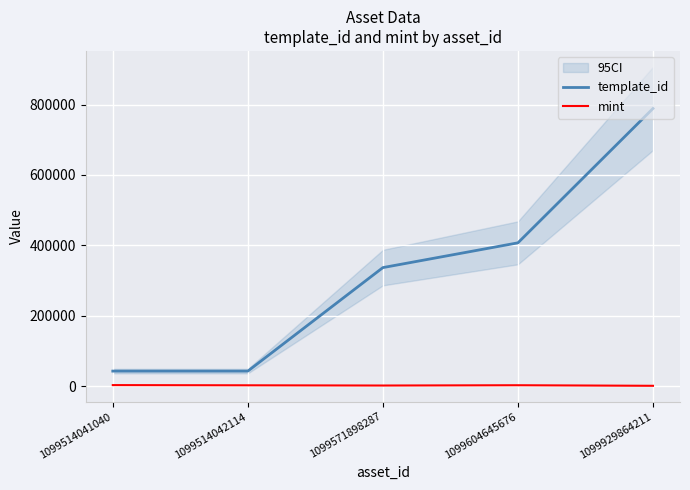

Reading left to right, transcribe all the data shown in this chart.

template_id: 1099514041040=42420	1099514042114=42421	1099571898287=336643	1099604645676=407032	1099929864211=788866
mint: 1099514041040=2610	1099514042114=2031	1099571898287=1392	1099604645676=2220	1099929864211=621